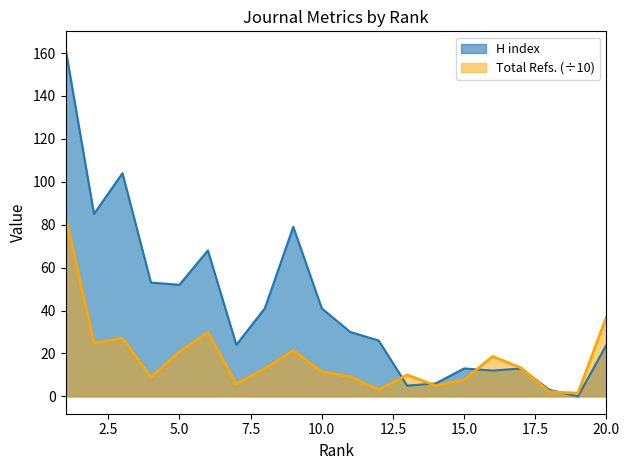

Which series ends up on top after the final intersection of H index and Total Refs.?

Total Refs.